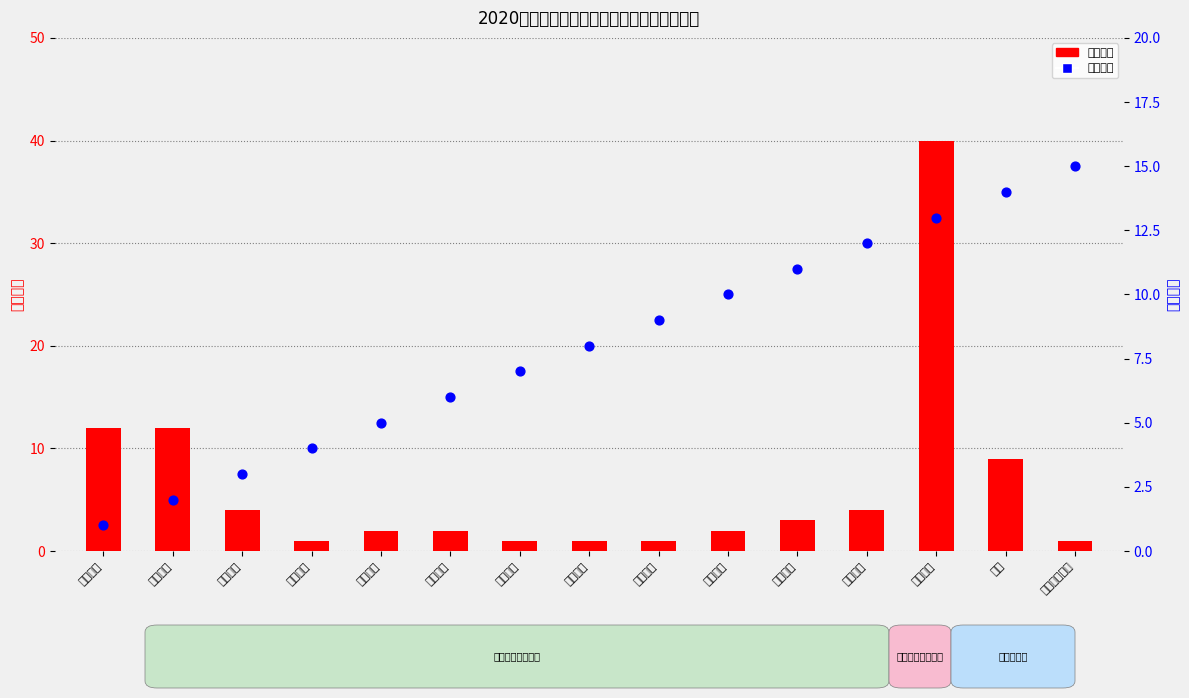

Which series has the largest total across all categories?

岗位编号